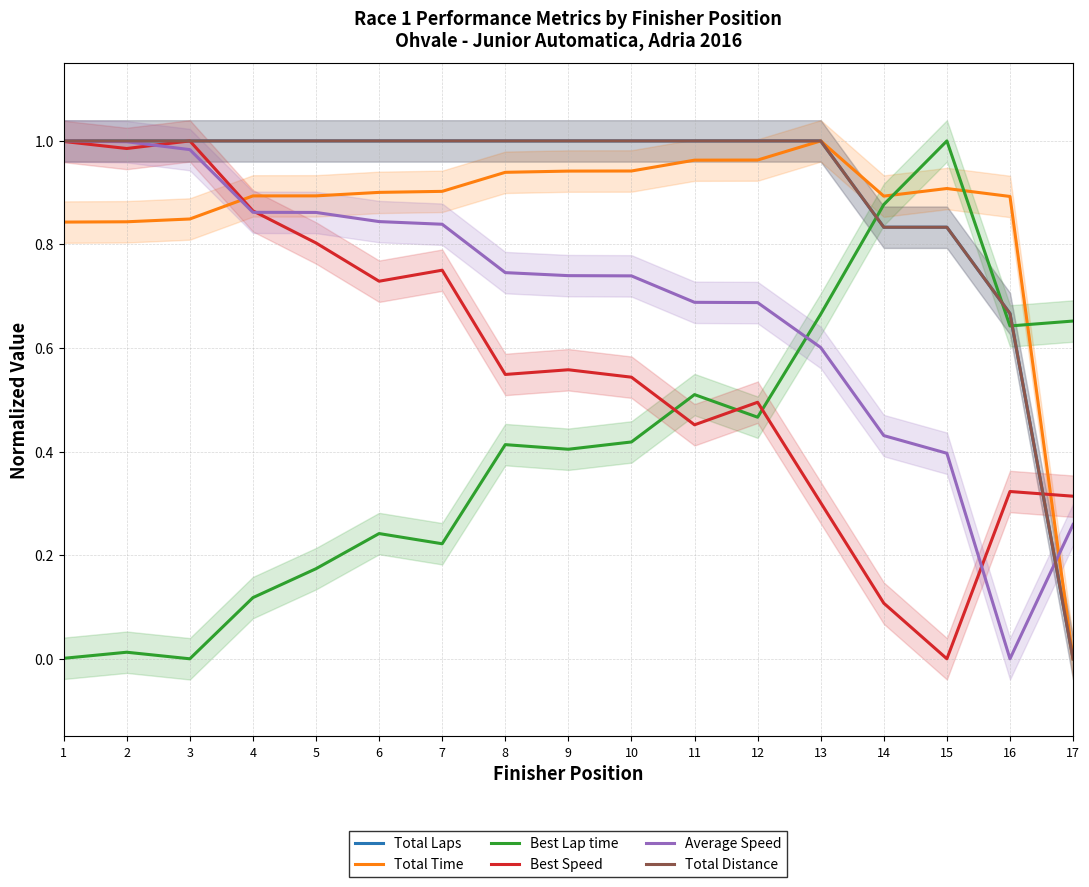

At which category is the sum across all series the highest?

1